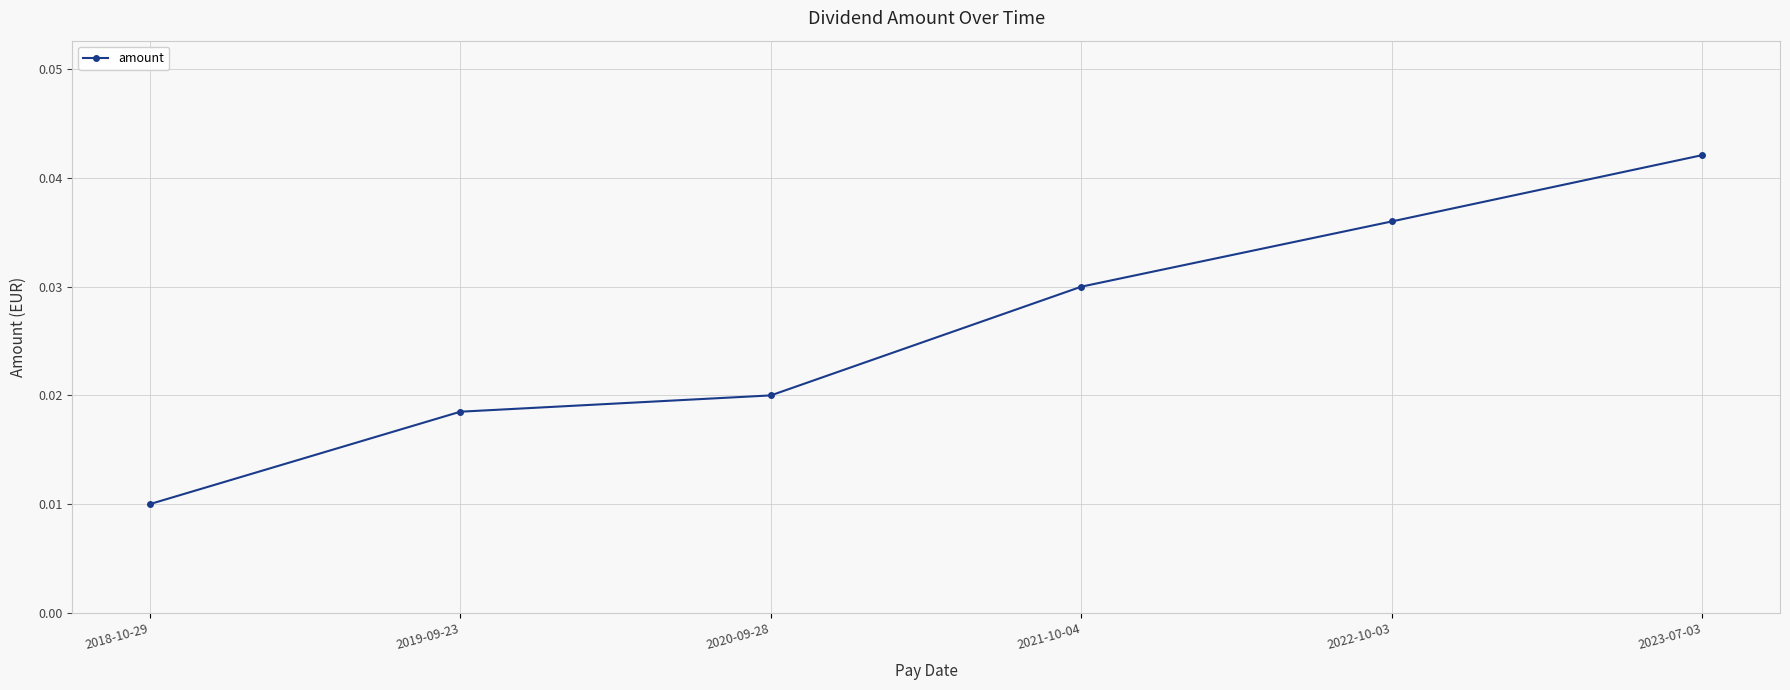

What position from the right is 2019-09-23?

5